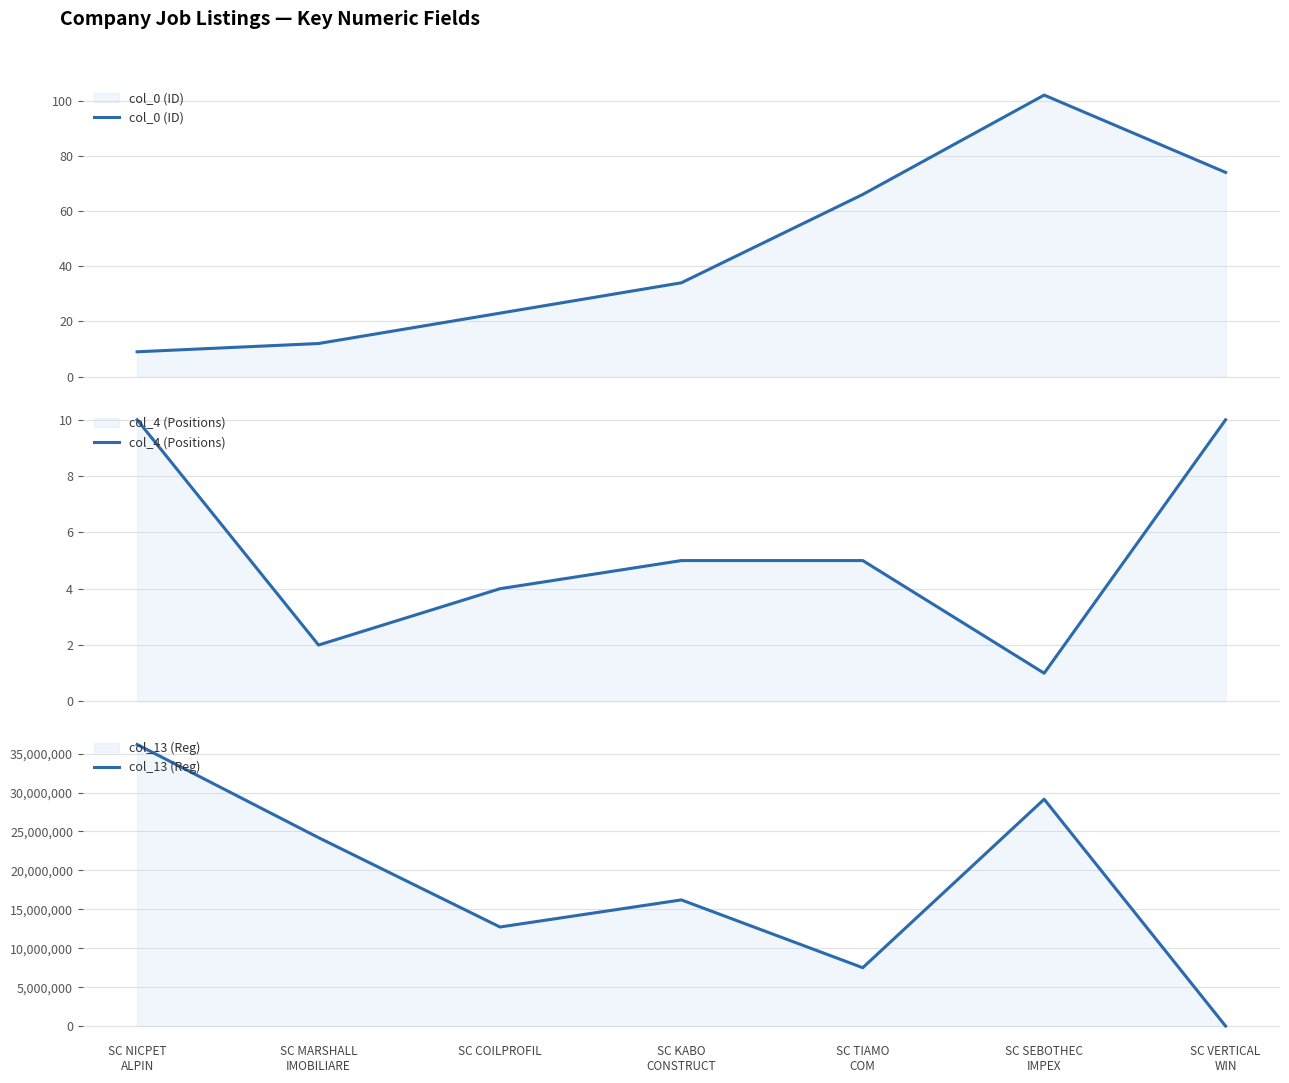

Which series ends up on top after the final intersection of col_13 (Reg) and col_0 (ID)?

col_0 (ID)